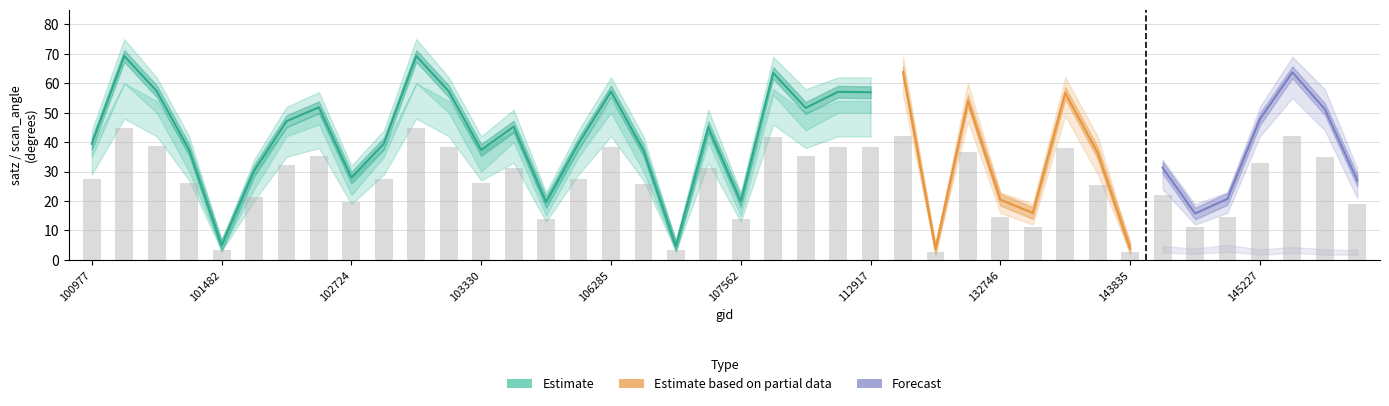

What is the greatest value displayed?

69.3